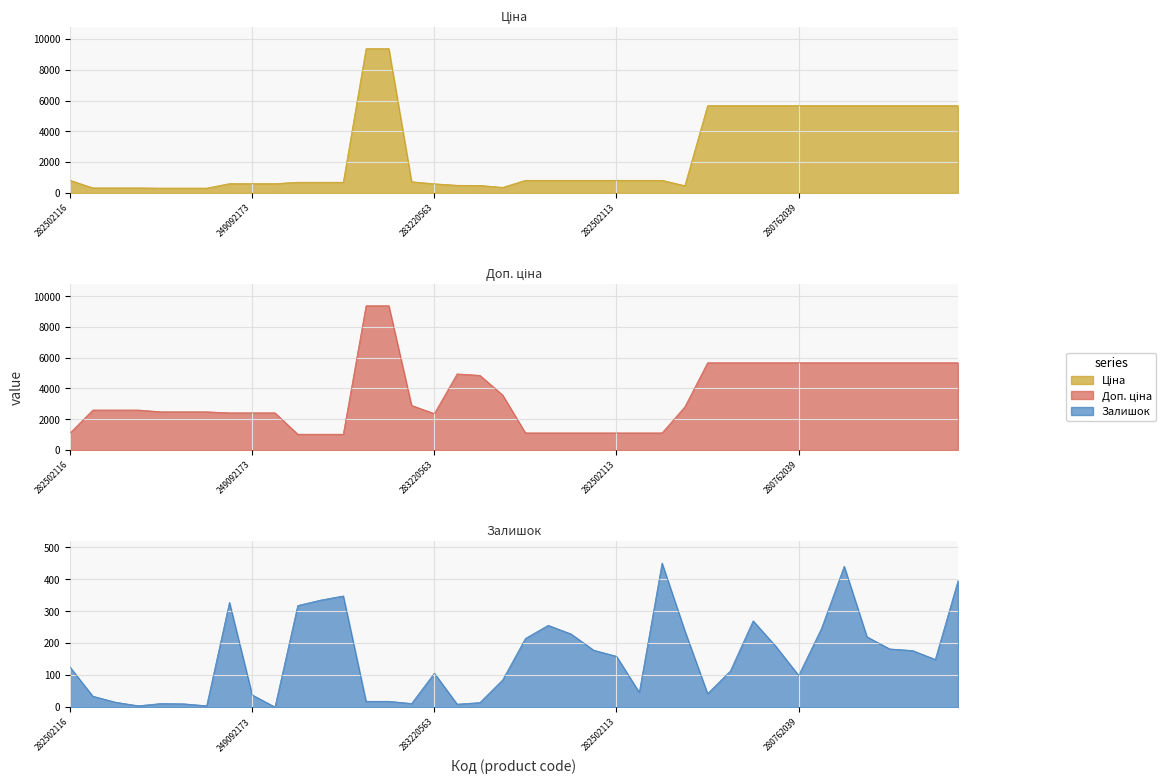

At which label is Залишок closest to 225?

282502115